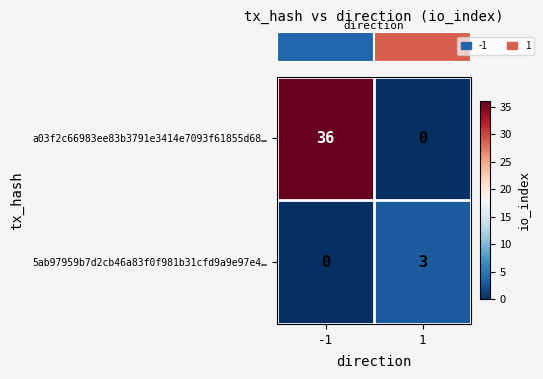

Reading right to left, transcribe all the data shown in this chart.

a03f2c66983ee83b3791e3414e7093f61855d68…: 1=0	-1=36
5ab97959b7d2cb46a83f0f981b31cfd9a9e97e4…: 1=3	-1=0